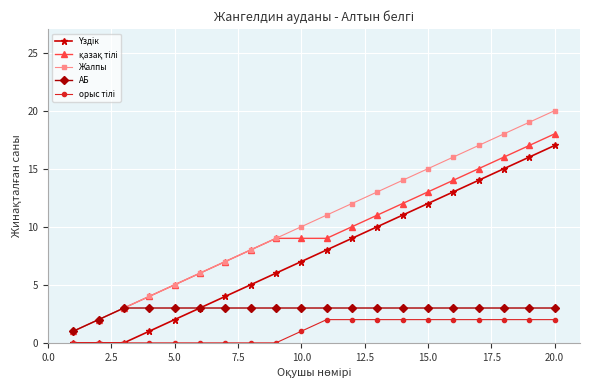

What is the maximum value shown in the chart?

20